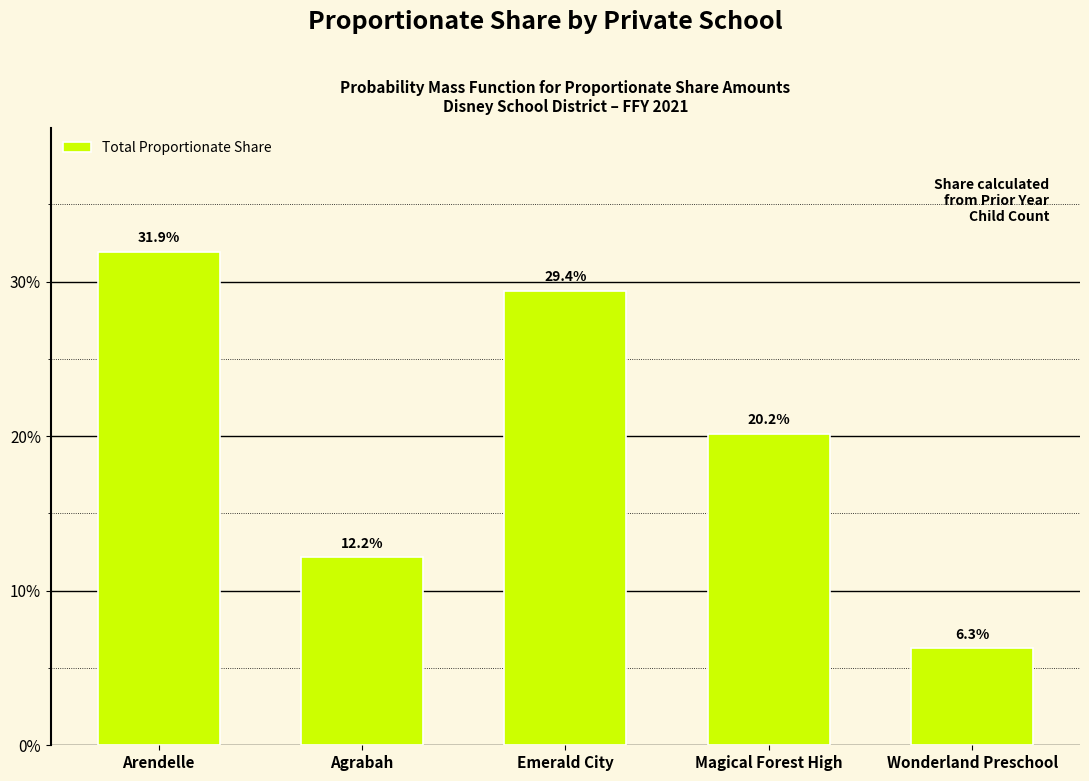

Reading left to right, what are all the values shown in this chart?

31.9	12.2	29.4	20.2	6.3